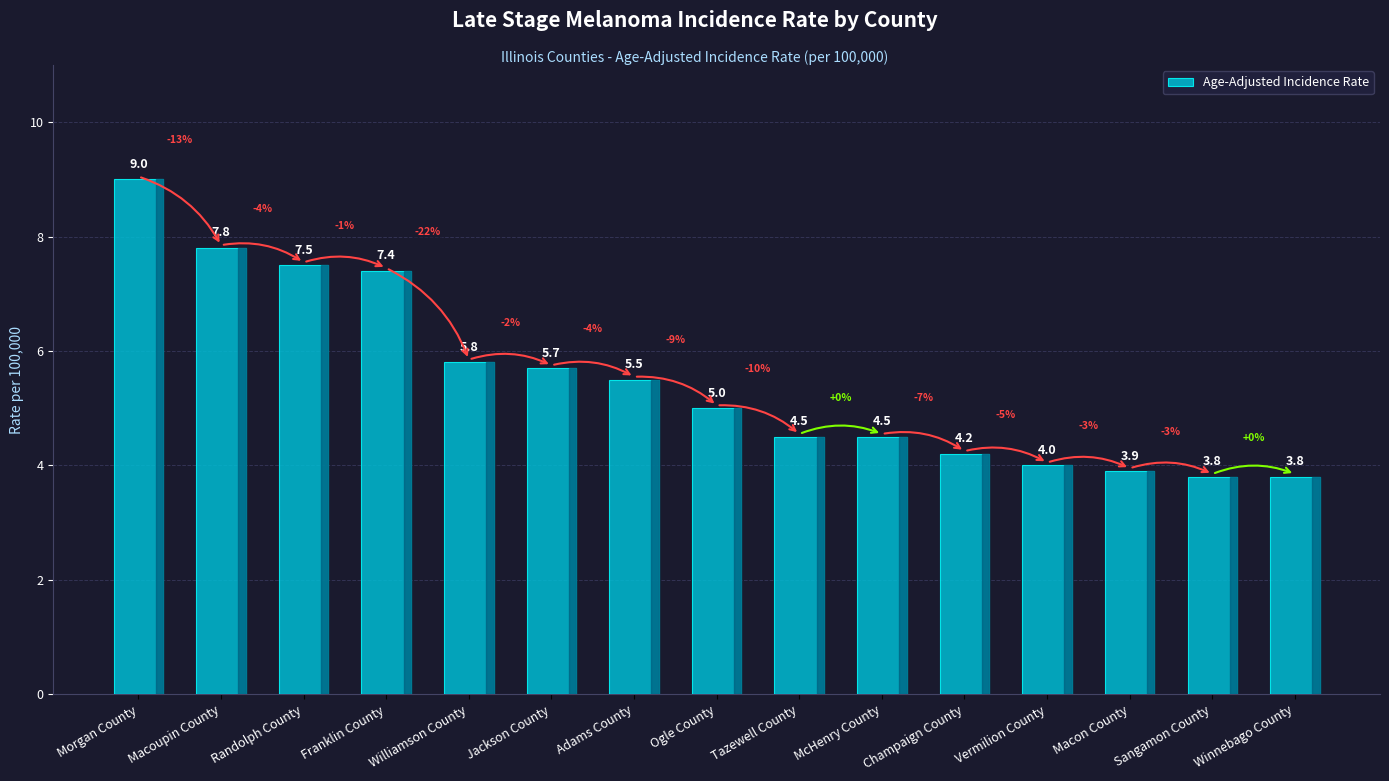

How many data points does each series have?

15